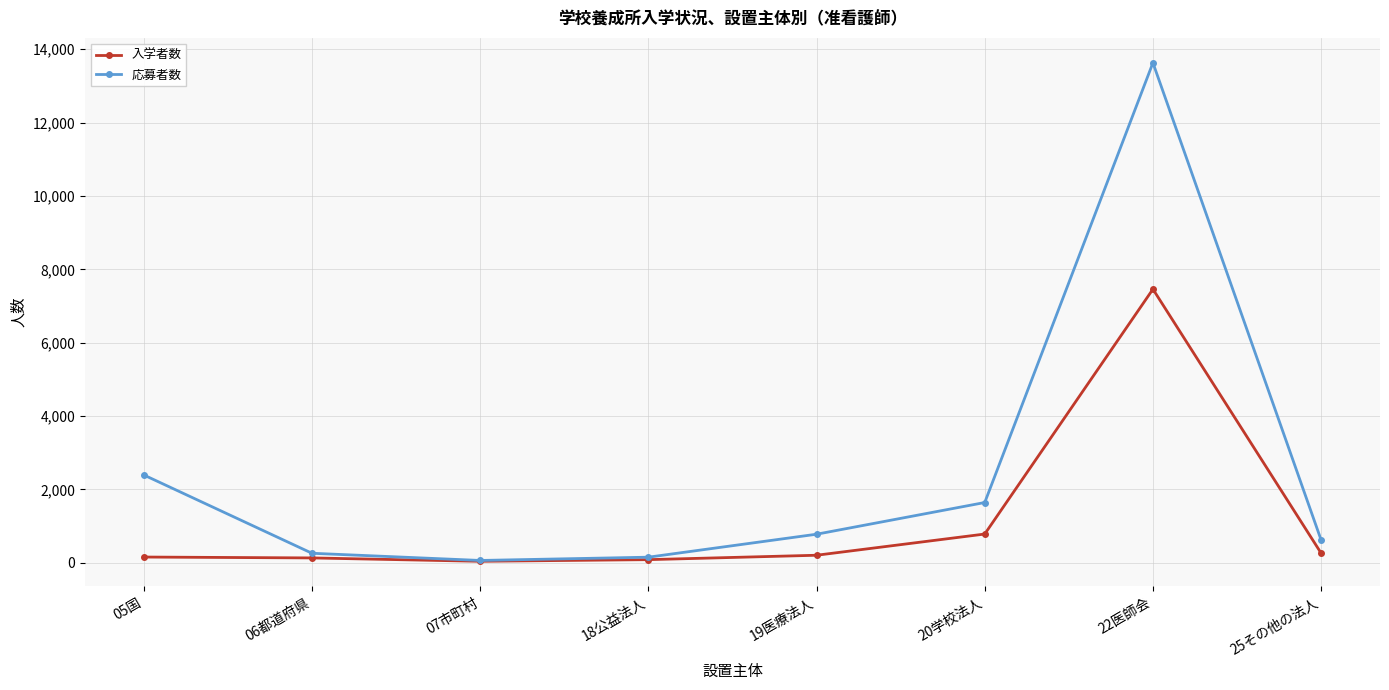

Where is the first local maximum for 応募者数?

22医師会